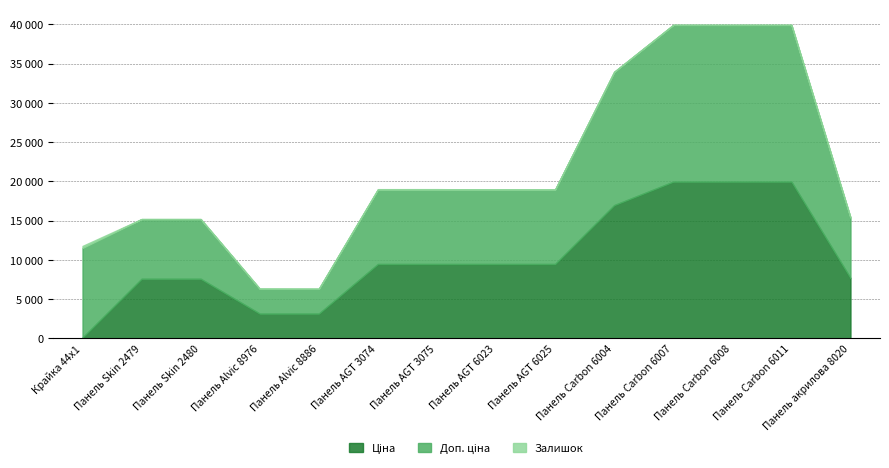

Where does the Доп. ціна series first go above 9480?

Крайка 44x1